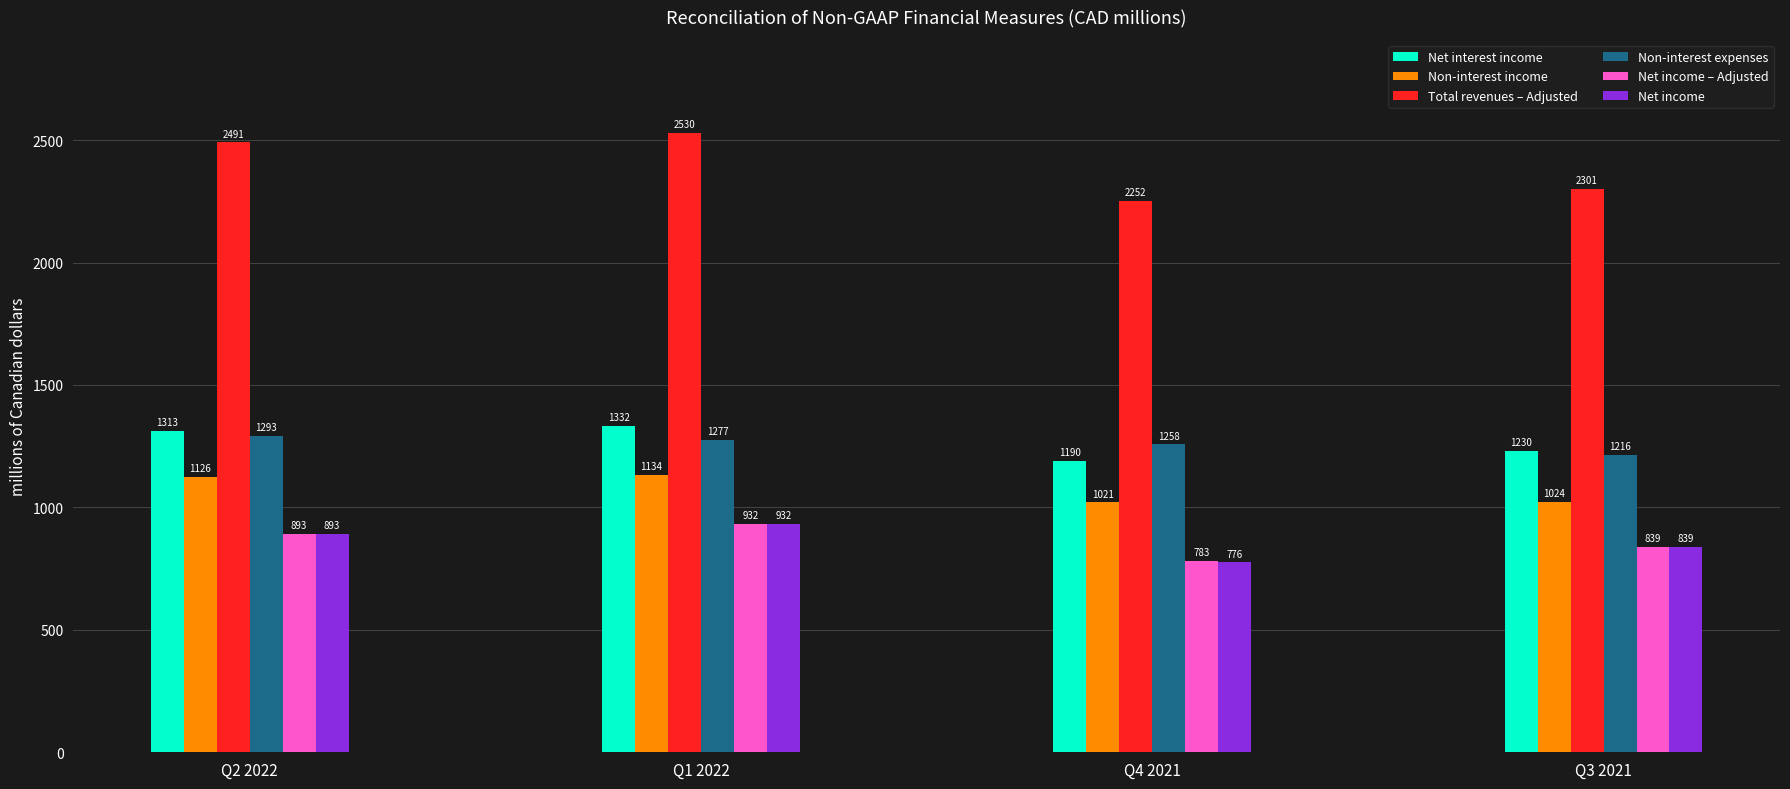

What is the label of the 2nd bar from the left?

Q1 2022